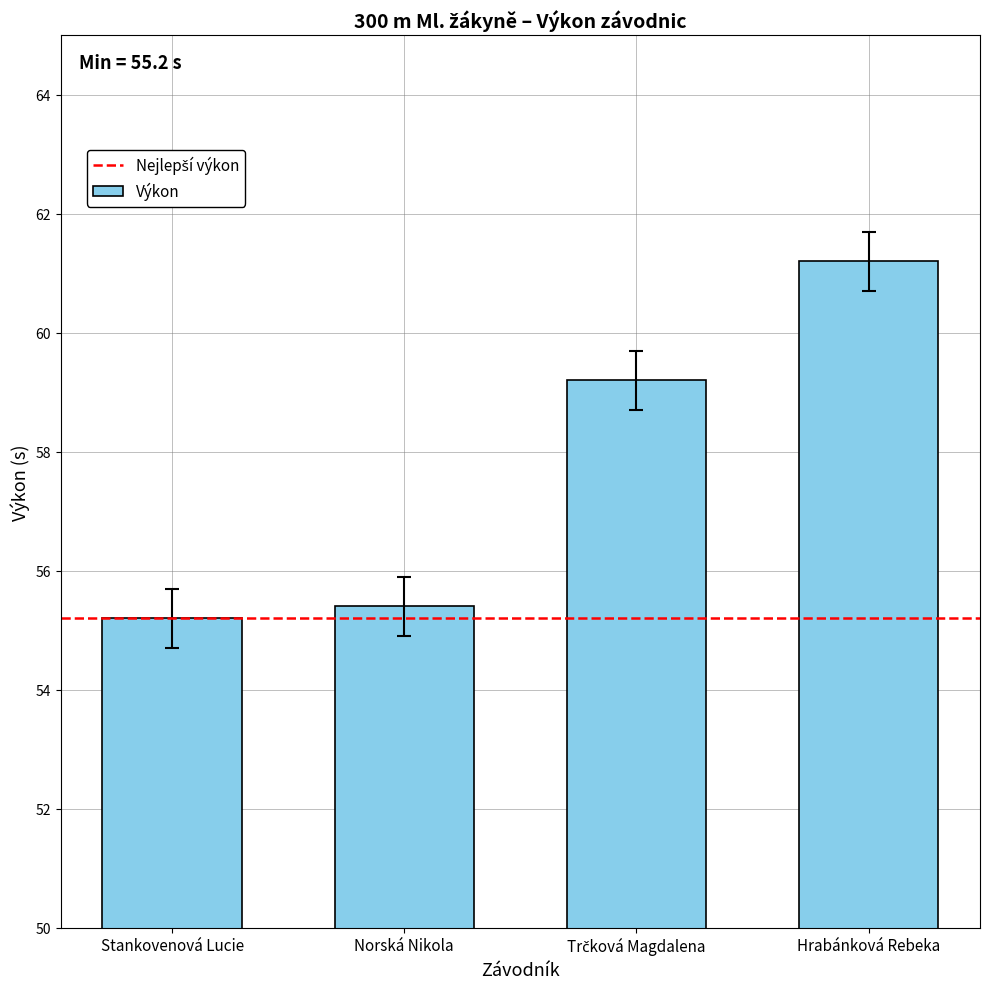

How many bars are there in total?

4